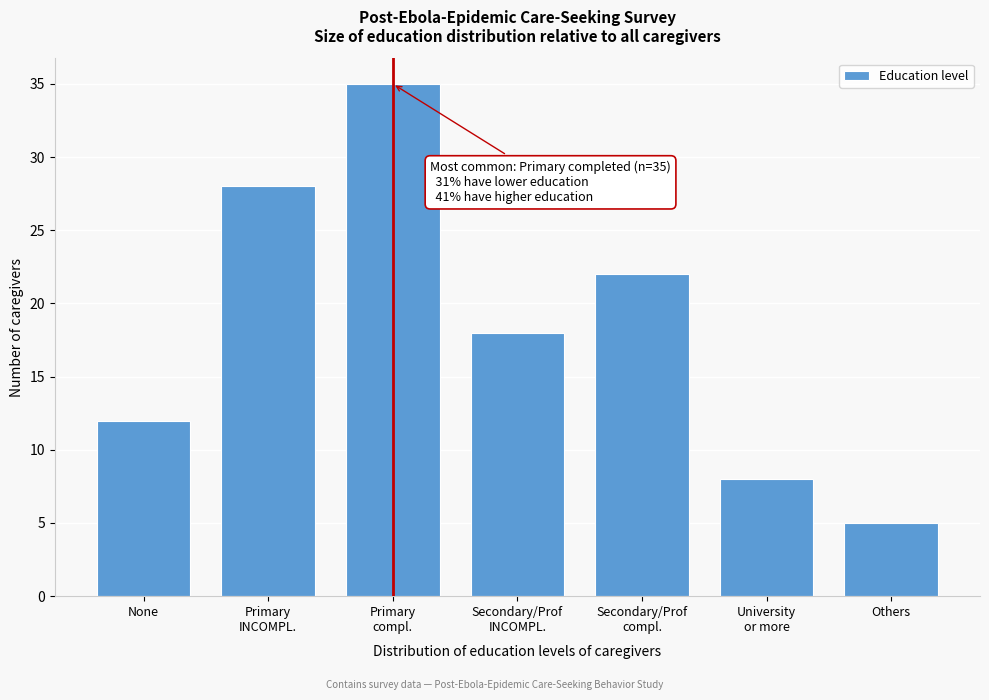

Reading left to right, transcribe all the data shown in this chart.

12	28	35	18	22	8	5